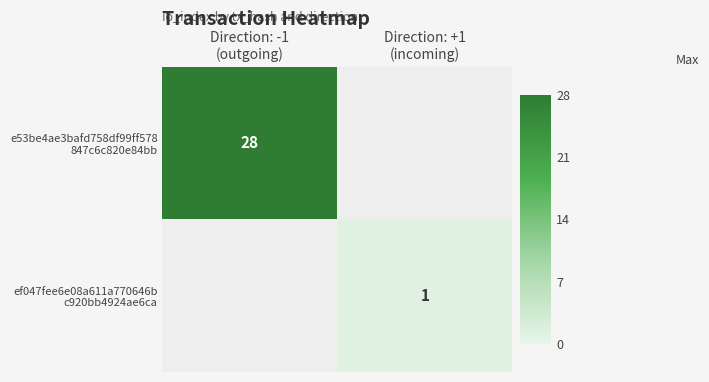

List the labels in order of e53be4ae3bafd758df99ff578 847c6c820e84bb value, smallest first.

Direction: -1 (outgoing), Direction: +1 (incoming)